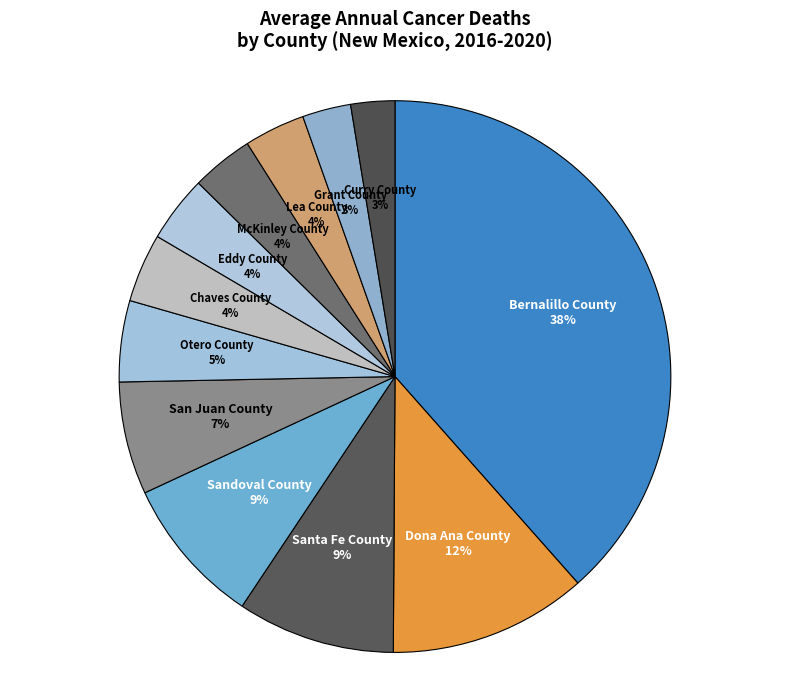

Is the sum of Chaves County and Santa Fe County greater than half?

No